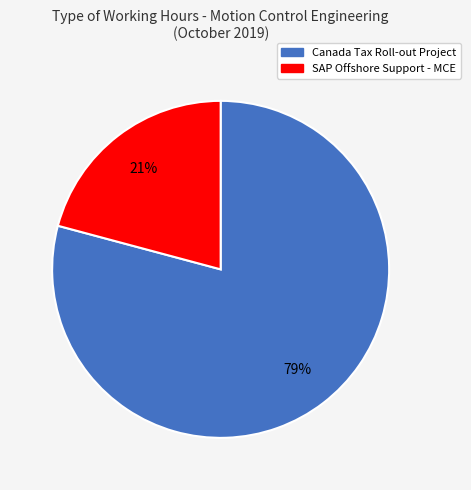

Between Canada Tax Roll-out Project and SAP Offshore Support - MCE, which is larger?

Canada Tax Roll-out Project